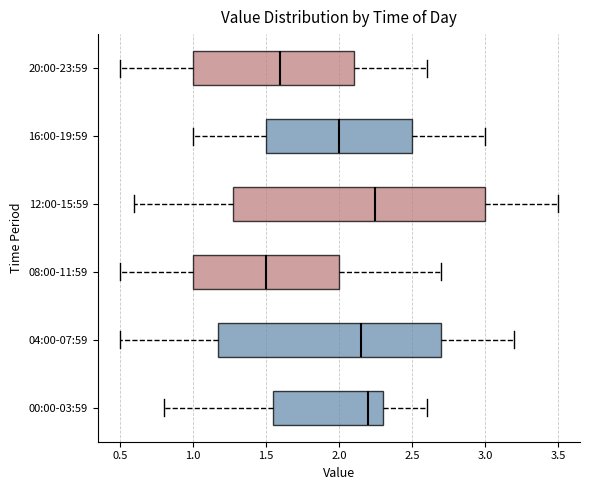

Reading bottom to top, read every box against the x-axis: the position of its median line, the range the box covers, and the ends of its whiskers. The values are not printed on the chart, so give them approximately, as read against the axis.

00:00-03:59: median 2.20, box 1.55 to 2.30, whiskers 0.80 to 2.60
04:00-07:59: median 2.15, box 1.20 to 2.70, whiskers 0.50 to 3.20
08:00-11:59: median 1.50, box 1.00 to 2.00, whiskers 0.50 to 2.70
12:00-15:59: median 2.25, box 1.30 to 3.00, whiskers 0.60 to 3.50
16:00-19:59: median 2.00, box 1.50 to 2.50, whiskers 1.00 to 3.00
20:00-23:59: median 1.60, box 1.00 to 2.10, whiskers 0.50 to 2.60